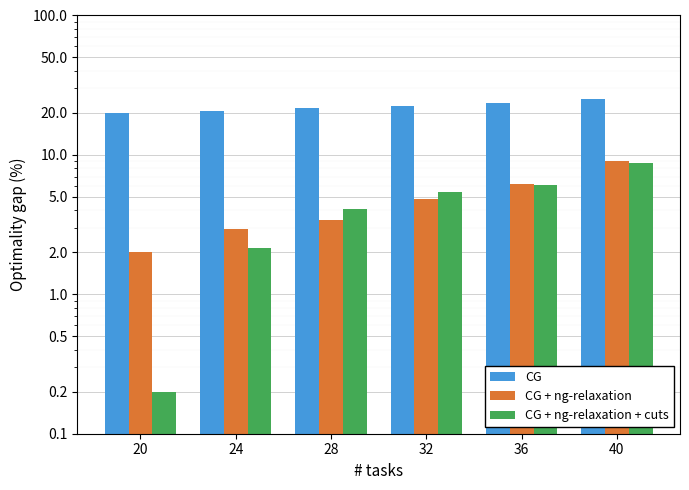

Does the chart contain stacked bars?

No